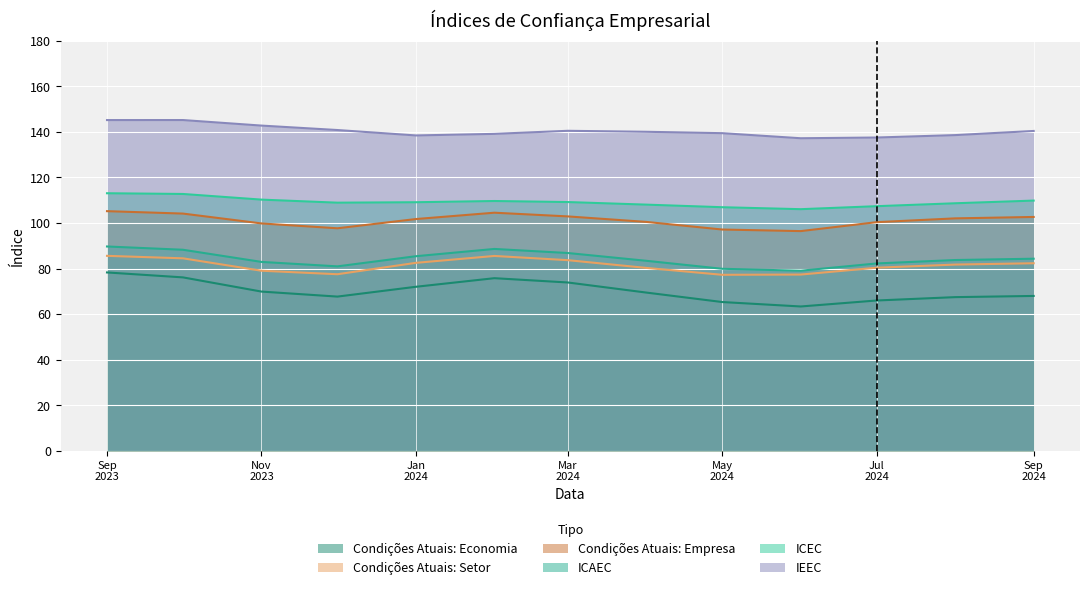

What is the total value across all series at 2024-08-01?

582.3